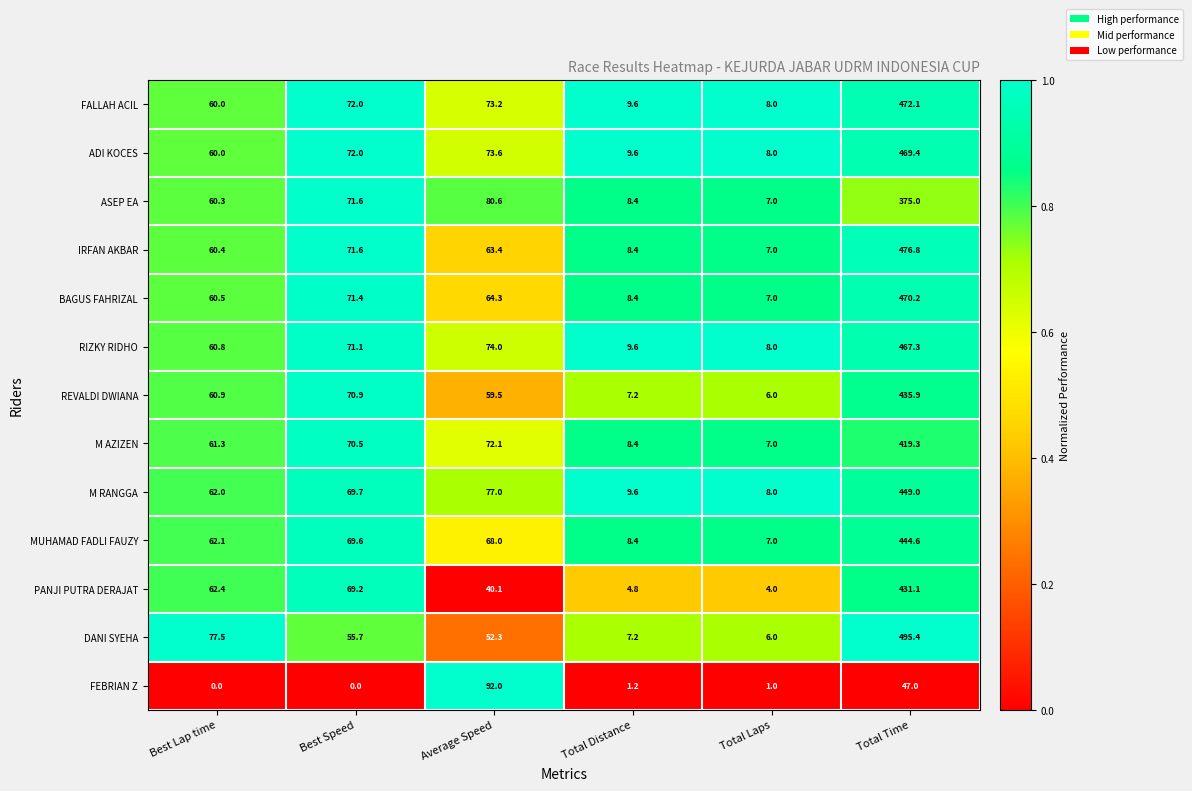

True or false: M RANGGA has a value of 9.6 at Total Distance.

True